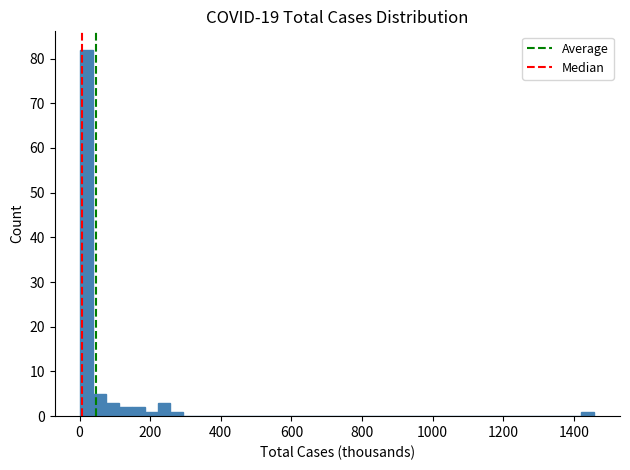

Read against the x-axis, roughly where is the centre of the tallest bar?

20